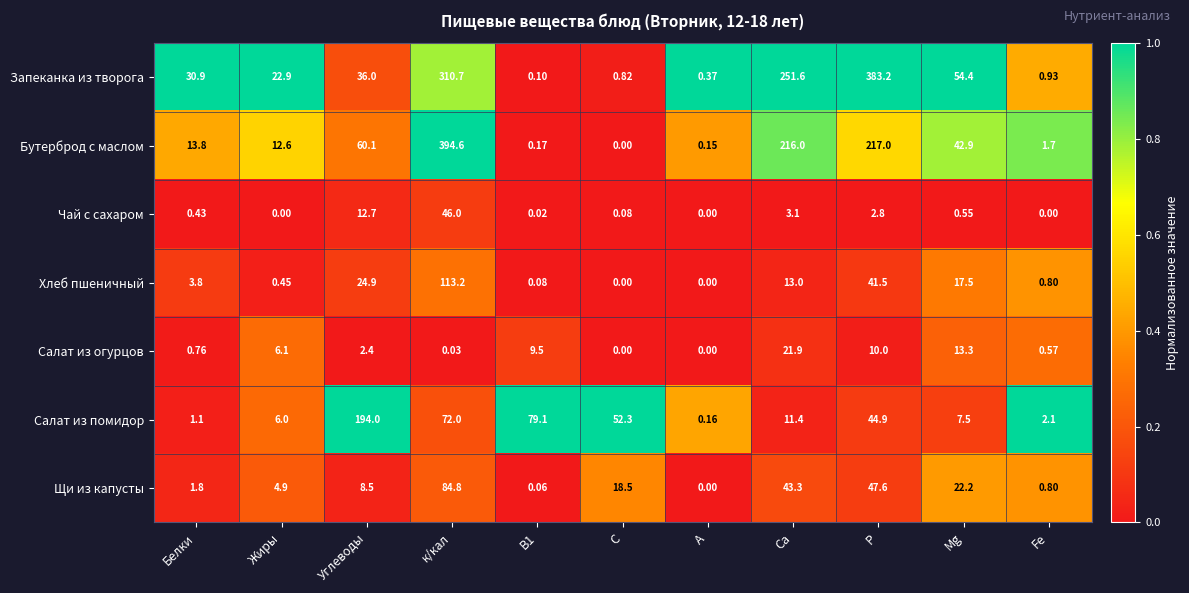

Where does the Запеканка из творога series first go above 30?

Белки